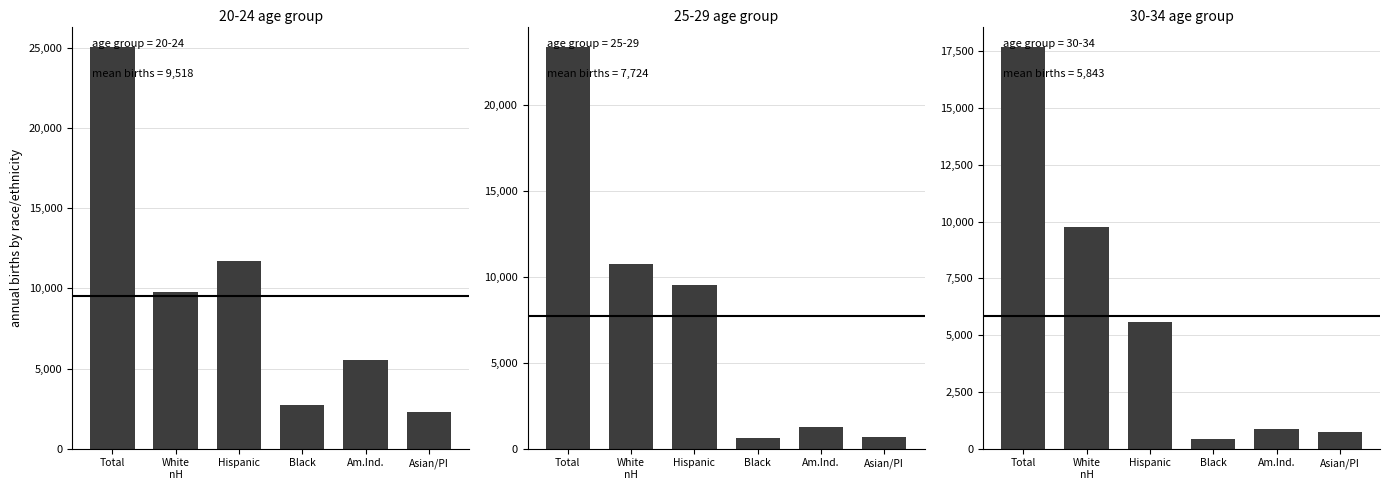

Are the bars grouped side by side (vs. stacked)?

Yes